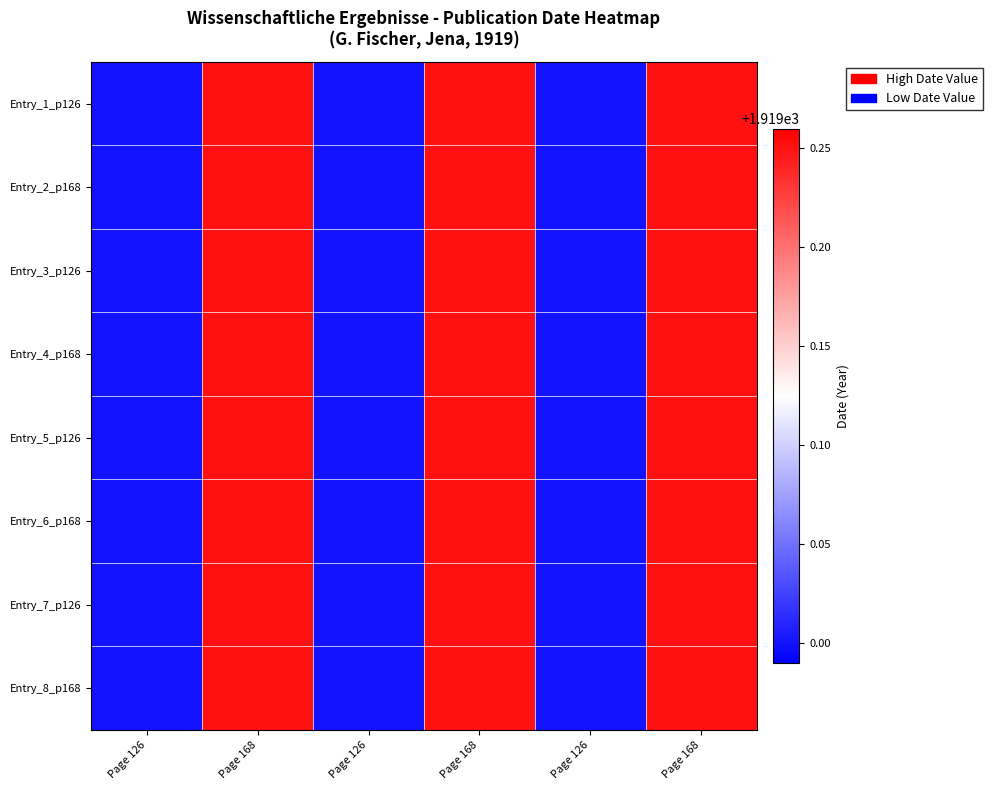

Rank the series at Page 168 from highest to lowest value.

Entry_1_p126, Entry_2_p168, Entry_3_p126, Entry_4_p168, Entry_5_p126, Entry_6_p168, Entry_7_p126, Entry_8_p168